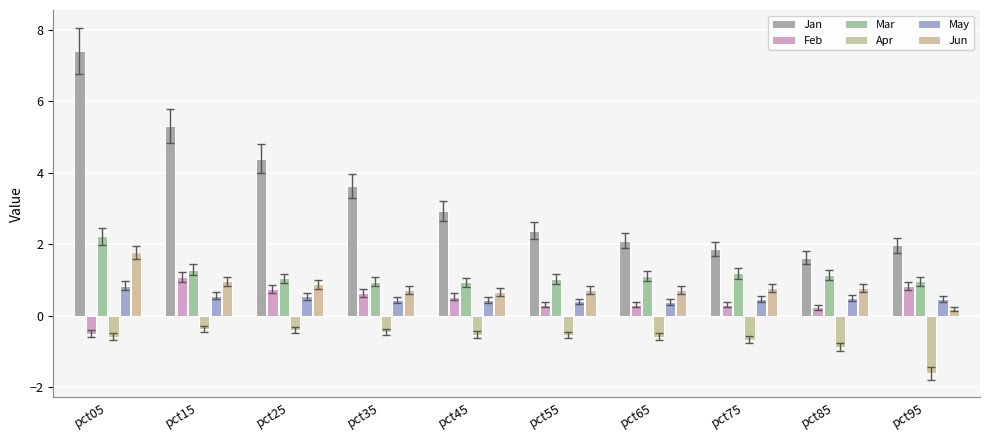

What are all the series names shown in the legend?

Jan, Feb, Mar, Apr, May, Jun